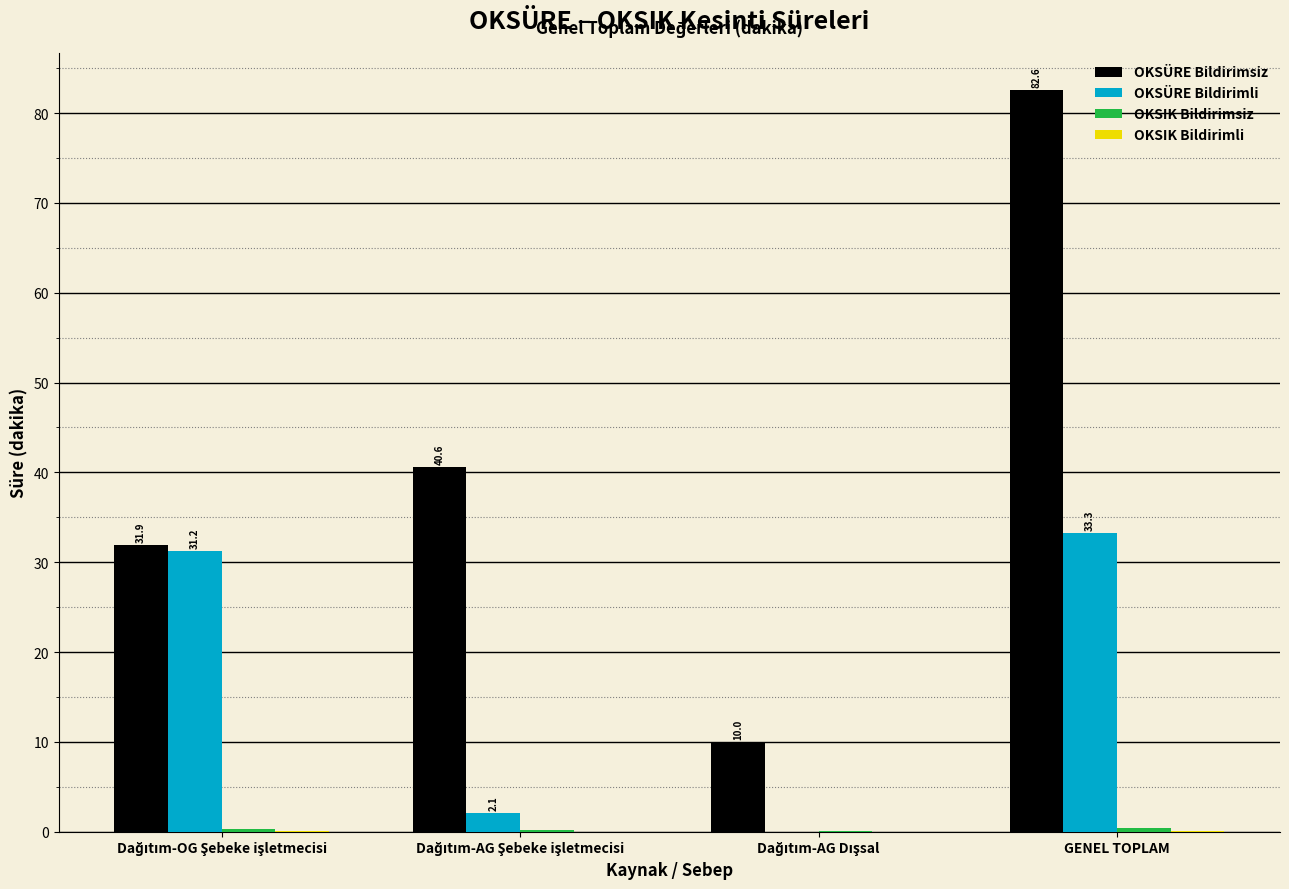

Which series has the largest total across all categories?

OKSÜRE Bildirimsiz